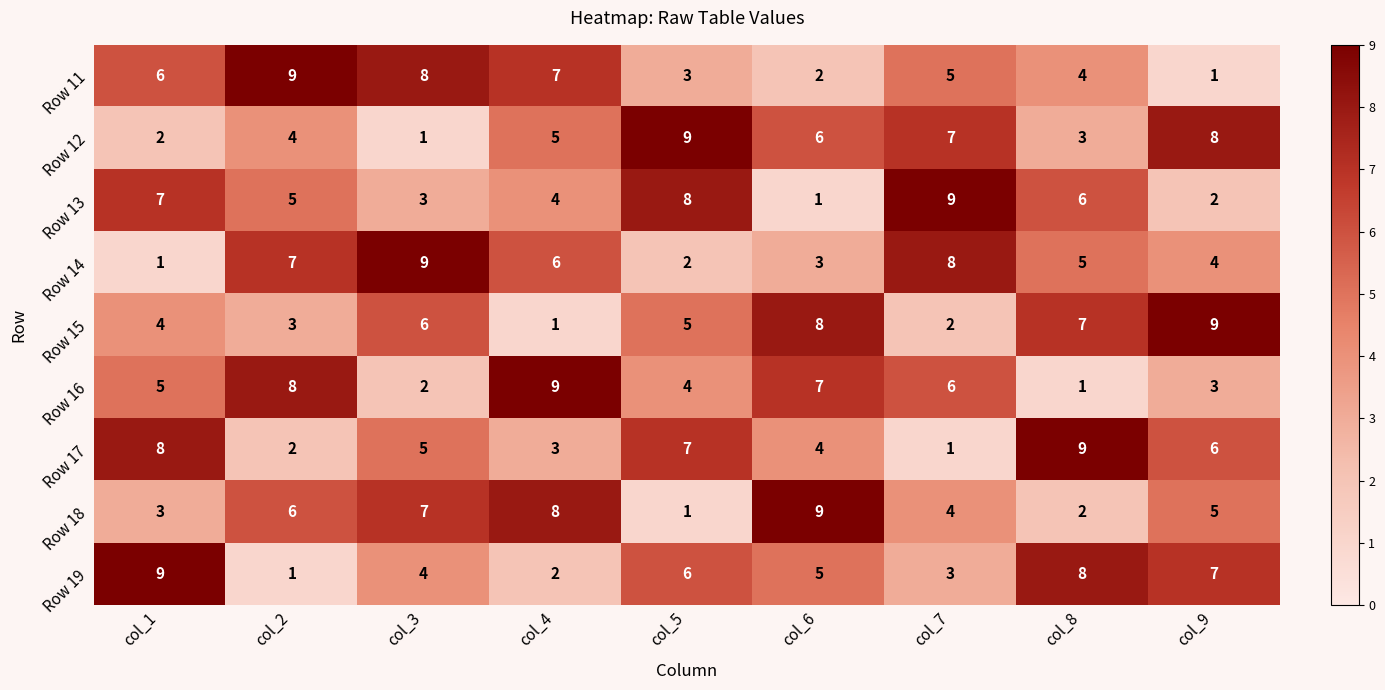

Is the value of Row 13 at col_4 greater than the value of Row 14 at col_4?

No